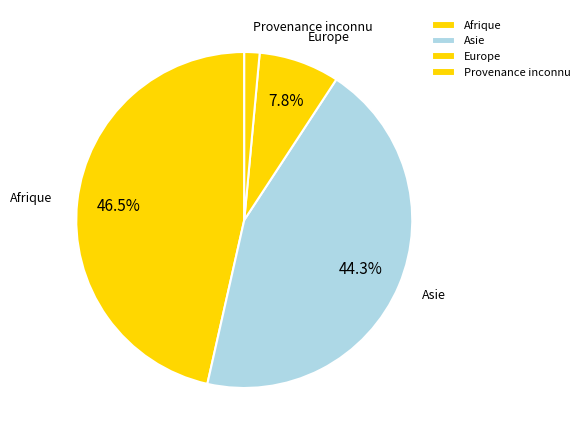

Is it true that Europe is 1% of the pie?

False